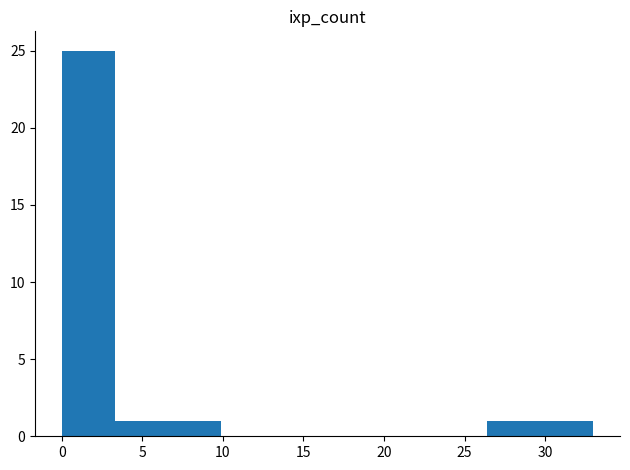

Reading left to right, list every bar in this chart as the range it spans on the x-axis followed by its height. Neither the bar edges nor the heights are printed on the chart, so give them approximately, as read against the axes.

0.0 to 3.3: 25
3.3 to 6.6: 1
6.6 to 9.9: 1
9.9 to 13.2: 0
13.2 to 16.5: 0
16.5 to 19.8: 0
19.8 to 23.1: 0
23.1 to 26.4: 0
26.4 to 29.7: 1
29.7 to 33.0: 1